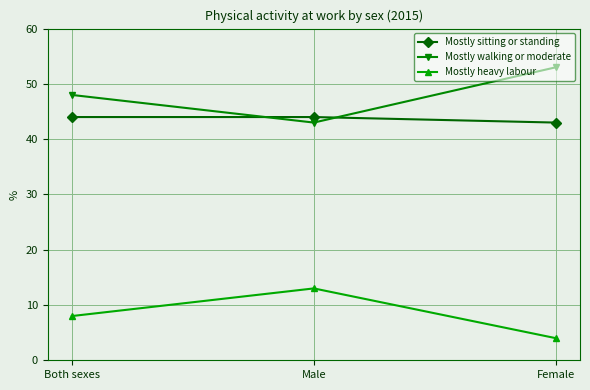

The Mostly heavy labour series shows 7 at Female. True or false?

False